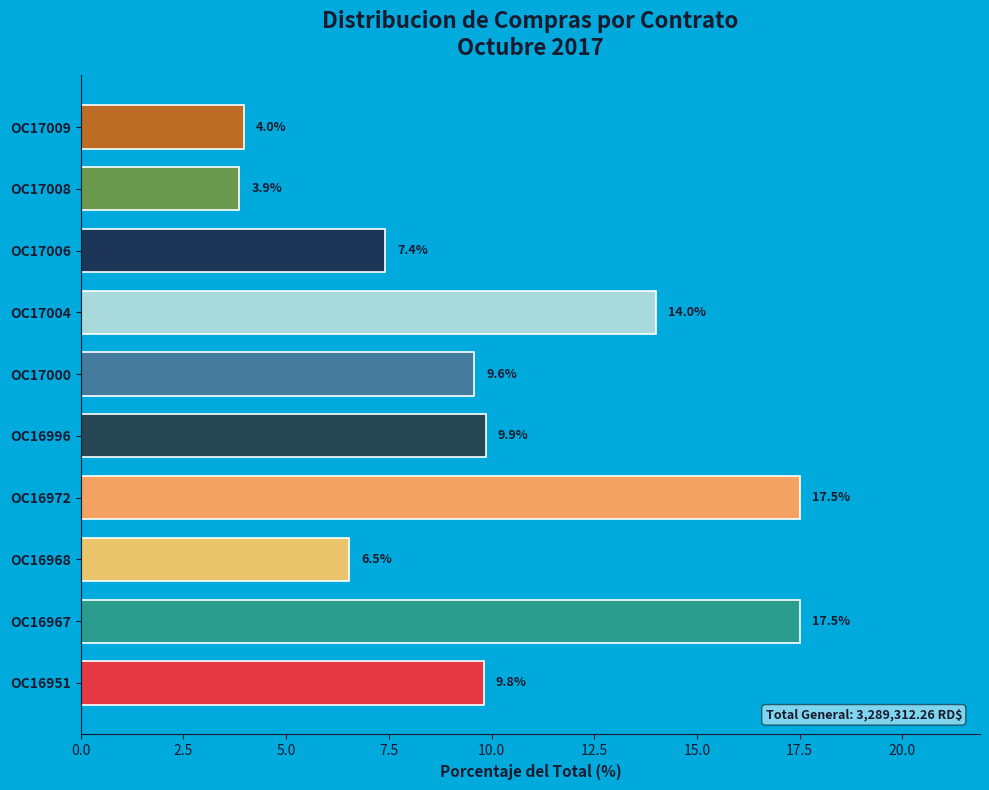

Between OC16951 and OC16967, which is larger?

OC16967